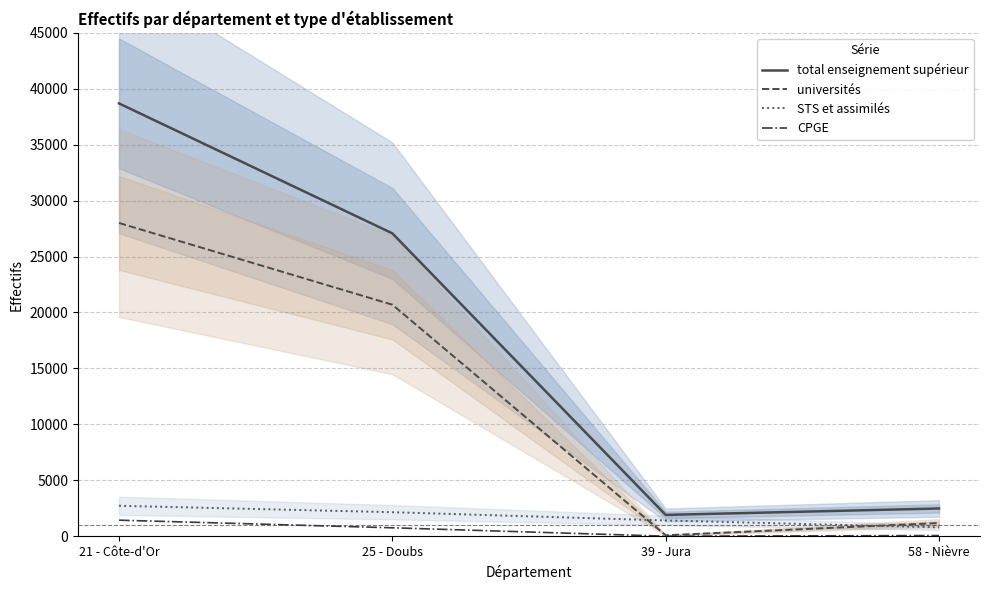

Which series has the largest total across all categories?

total enseignement supérieur